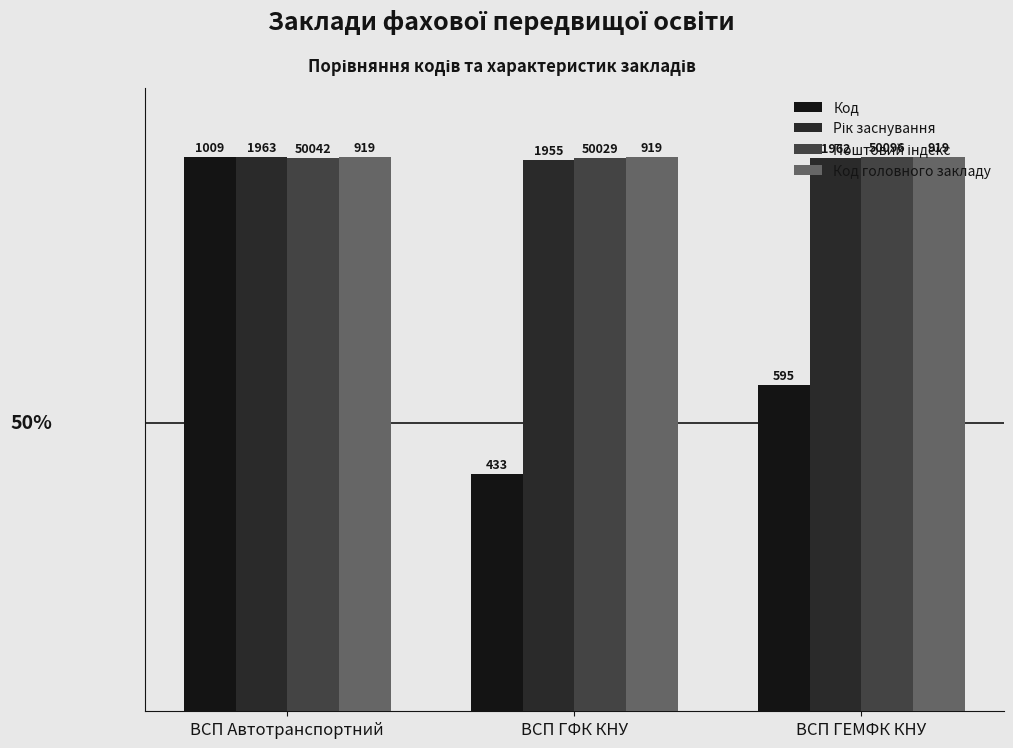

What is the total value across all series at ВСП Автотранспортний?

383.9